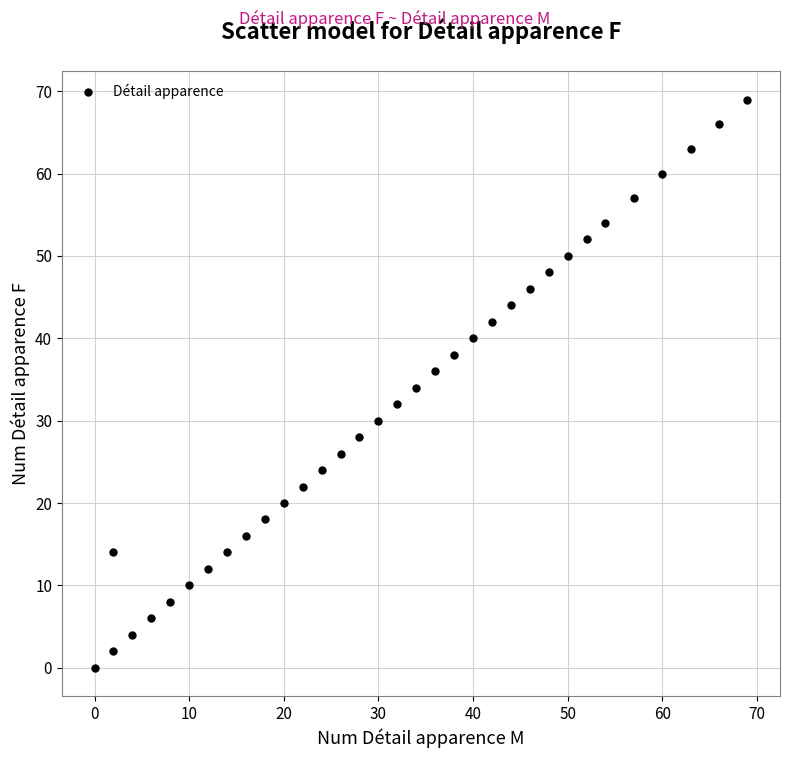

What is the range of X values (max minus min)?

69